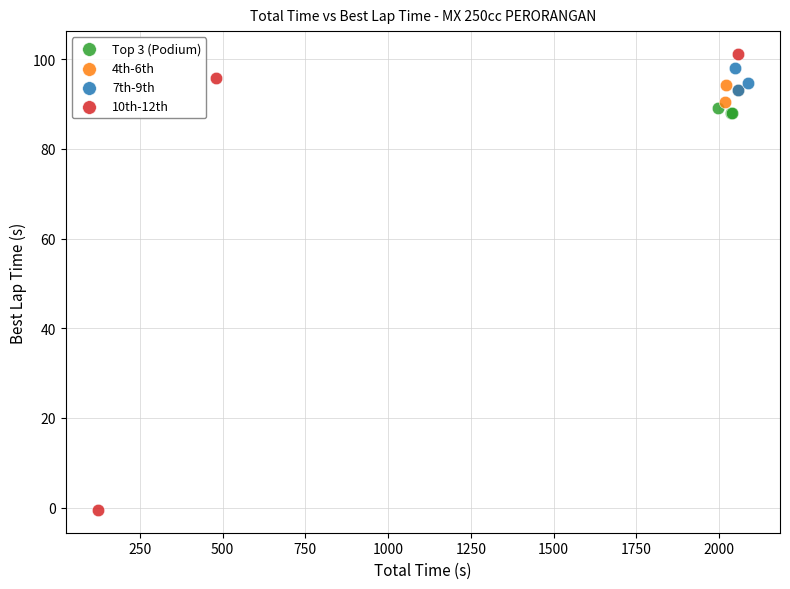

Which series reaches the minimum Y coordinate?

10th-12th